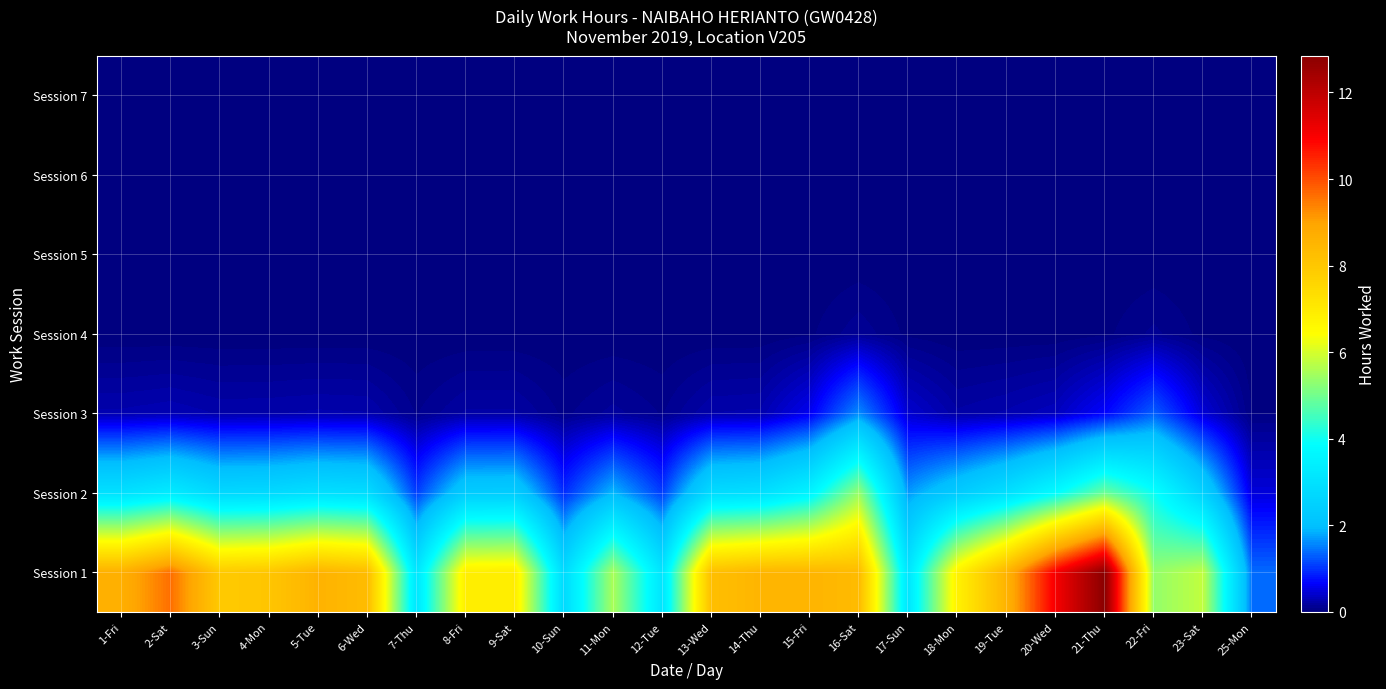

Reading left to right, transcribe all the data shown in this chart.

Session 1: 1-Fri=8.7	2-Sat=9.6	3-Sun=7.9	4-Mon=8.0	5-Tue=8.6	6-Wed=8.3	7-Thu=3.1	8-Fri=6.9	9-Sat=6.9	10-Sun=2.8	11-Mon=5.6	12-Tue=3.1	13-Wed=8.2	14-Thu=8.5	15-Fri=8.5	16-Sat=8.4	17-Sun=3.1	18-Mon=6.8	19-Tue=8.6	20-Wed=11.1	21-Thu=12.8	22-Fri=5.3	23-Sat=5.8	25-Mon=1.4
Session 2: 1-Fri=3.0	2-Sat=3.3	3-Sun=2.7	4-Mon=2.8	5-Tue=3.0	6-Wed=2.9	7-Thu=1.1	8-Fri=2.4	9-Sat=2.4	10-Sun=1.0	11-Mon=1.9	12-Tue=1.1	13-Wed=2.8	14-Thu=2.9	15-Fri=3.6	16-Sat=5.4	17-Sun=1.7	18-Mon=2.3	19-Tue=2.9	20-Wed=3.8	21-Thu=5.0	22-Fri=4.0	23-Sat=2.5	25-Mon=0.5
Session 3: 1-Fri=0.3	2-Sat=0.3	3-Sun=0.2	4-Mon=0.2	5-Tue=0.3	6-Wed=0.3	7-Thu=0.1	8-Fri=0.2	9-Sat=0.2	10-Sun=0.1	11-Mon=0.2	12-Tue=0.1	13-Wed=0.3	14-Thu=0.3	15-Fri=0.6	16-Sat=1.6	17-Sun=0.4	18-Mon=0.2	19-Tue=0.3	20-Wed=0.3	21-Thu=0.7	22-Fri=1.3	23-Sat=0.5	25-Mon=0.0
Session 4: 1-Fri=0.0	2-Sat=0.0	3-Sun=0.0	4-Mon=0.0	5-Tue=0.0	6-Wed=0.0	7-Thu=0.0	8-Fri=0.0	9-Sat=0.0	10-Sun=0.0	11-Mon=0.0	12-Tue=0.0	13-Wed=0.0	14-Thu=0.0	15-Fri=0.0	16-Sat=0.1	17-Sun=0.0	18-Mon=0.0	19-Tue=0.0	20-Wed=0.0	21-Thu=0.0	22-Fri=0.1	23-Sat=0.0	25-Mon=0.0
Session 5: 1-Fri=0.0	2-Sat=0.0	3-Sun=0.0	4-Mon=0.0	5-Tue=0.0	6-Wed=0.0	7-Thu=0.0	8-Fri=0.0	9-Sat=0.0	10-Sun=0.0	11-Mon=0.0	12-Tue=0.0	13-Wed=0.0	14-Thu=0.0	15-Fri=0.0	16-Sat=0.0	17-Sun=0.0	18-Mon=0.0	19-Tue=0.0	20-Wed=0.0	21-Thu=0.0	22-Fri=0.0	23-Sat=0.0	25-Mon=0.0
Session 6: 1-Fri=0.0	2-Sat=0.0	3-Sun=0.0	4-Mon=0.0	5-Tue=0.0	6-Wed=0.0	7-Thu=0.0	8-Fri=0.0	9-Sat=0.0	10-Sun=0.0	11-Mon=0.0	12-Tue=0.0	13-Wed=0.0	14-Thu=0.0	15-Fri=0.0	16-Sat=0.0	17-Sun=0.0	18-Mon=0.0	19-Tue=0.0	20-Wed=0.0	21-Thu=0.0	22-Fri=0.0	23-Sat=0.0	25-Mon=0.0
Session 7: 1-Fri=0.0	2-Sat=0.0	3-Sun=0.0	4-Mon=0.0	5-Tue=0.0	6-Wed=0.0	7-Thu=0.0	8-Fri=0.0	9-Sat=0.0	10-Sun=0.0	11-Mon=0.0	12-Tue=0.0	13-Wed=0.0	14-Thu=0.0	15-Fri=0.0	16-Sat=0.0	17-Sun=0.0	18-Mon=0.0	19-Tue=0.0	20-Wed=0.0	21-Thu=0.0	22-Fri=0.0	23-Sat=0.0	25-Mon=0.0